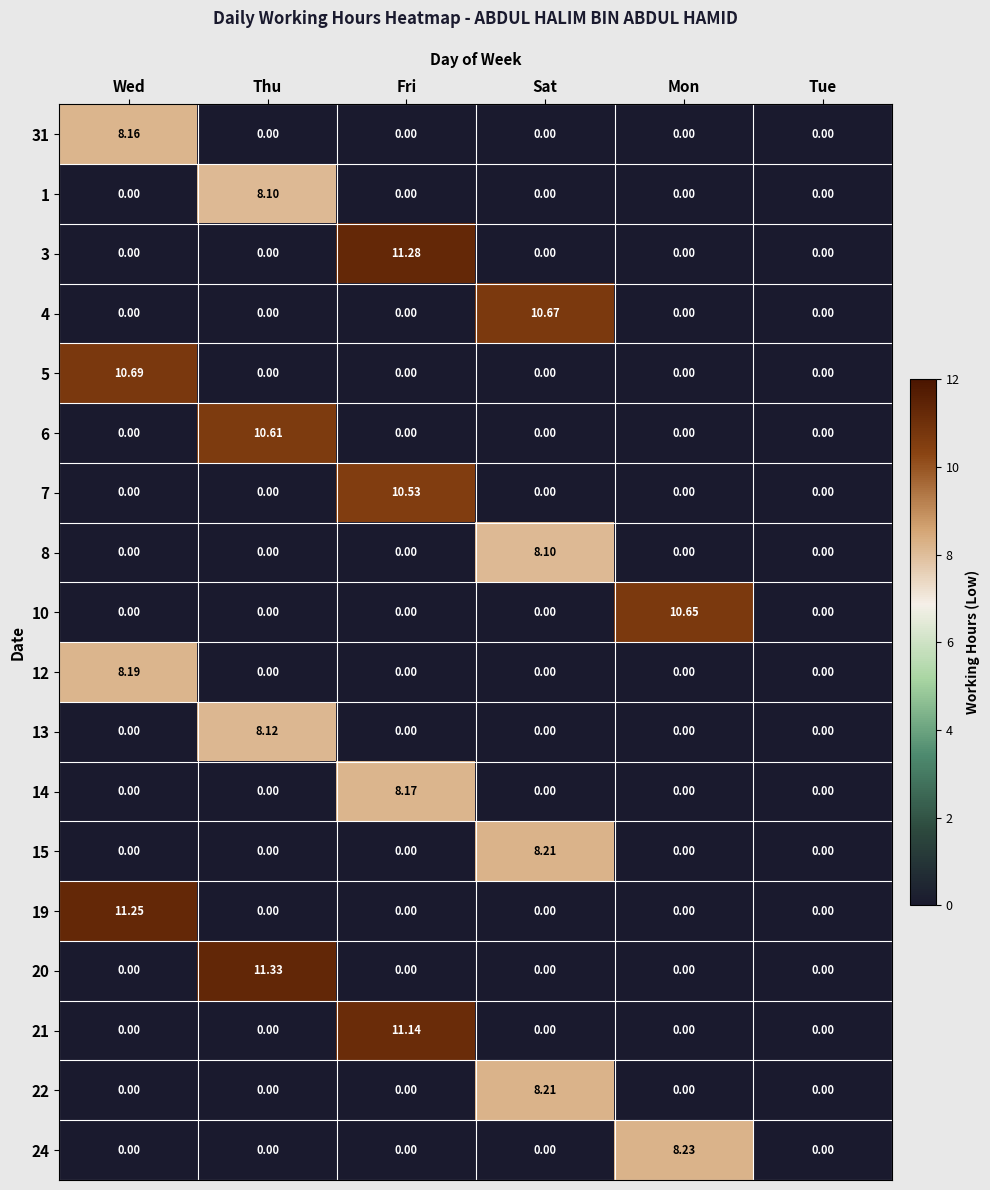

At which category does the chart reach its peak across all series?

Thu